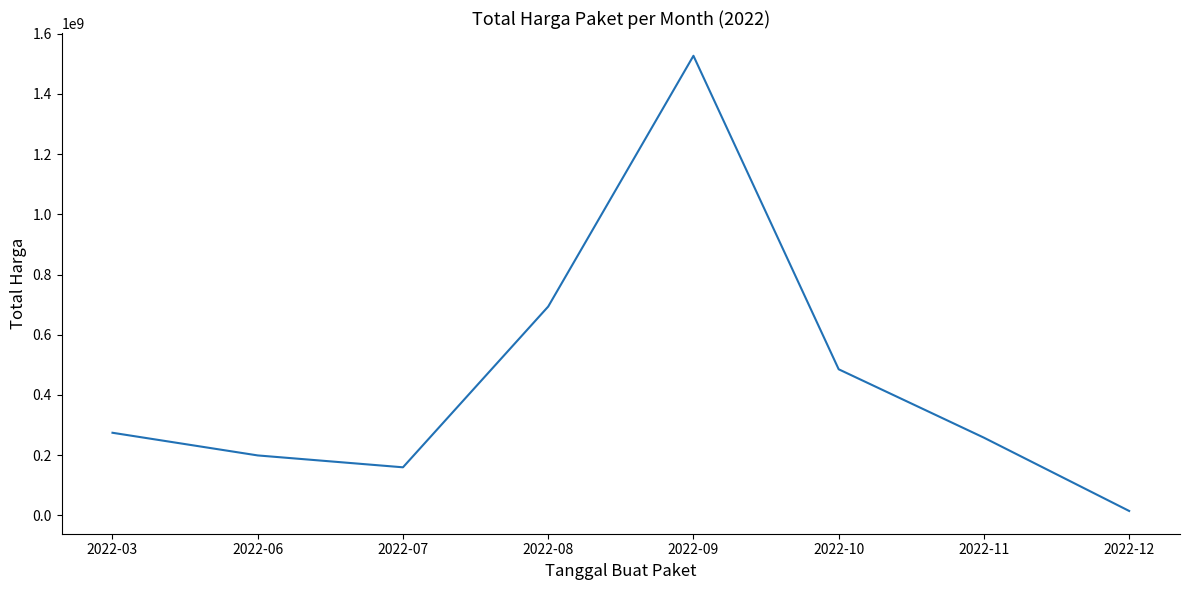

Is this an area chart (filled region under the line)?

No